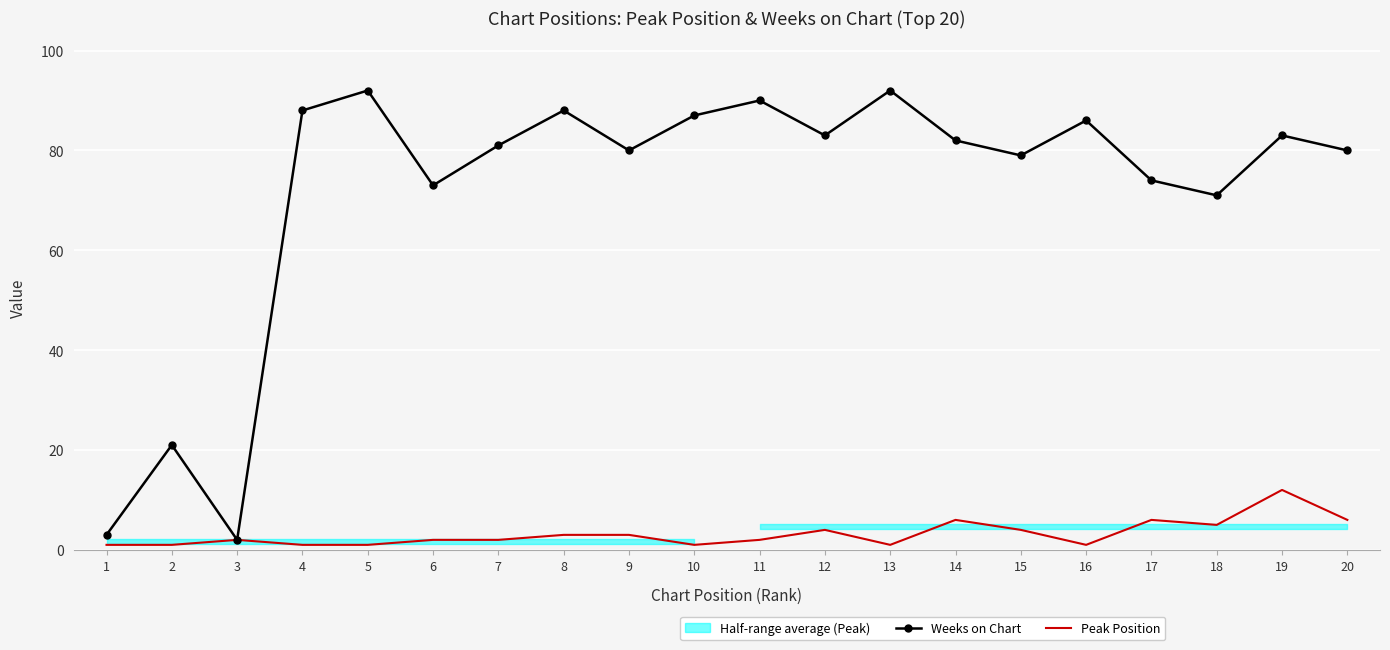

What is the difference between the maximum and second lowest values in the Weeks on Chart series?

89